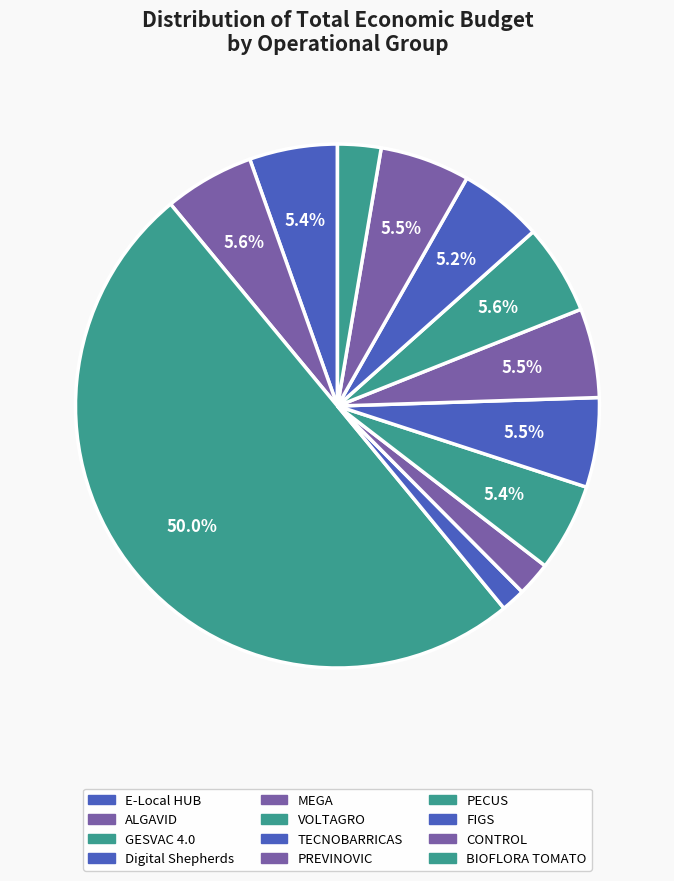

Is PREVINOVIC the majority of the pie?

No